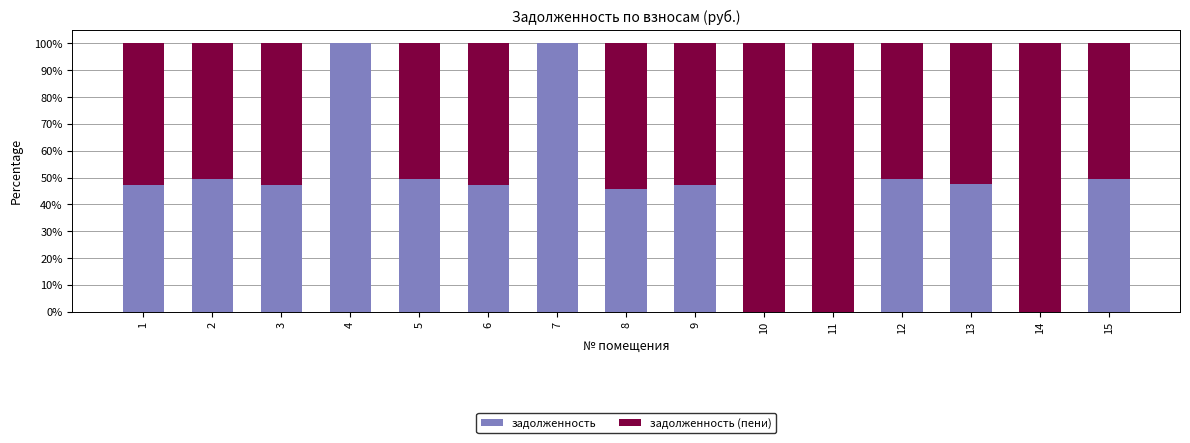

True or false: задолженность has a value of 70.9 at 6.

False